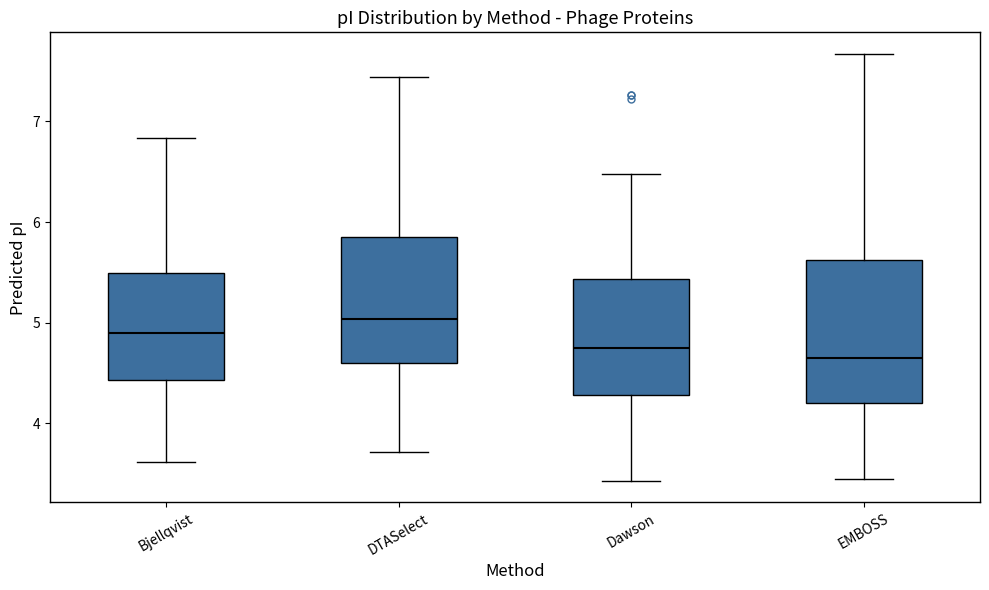

Where does the upper whisker of the box for Dawson end on the y-axis? The values are not printed on the chart, so give them approximately, as read against the axis.

6.5